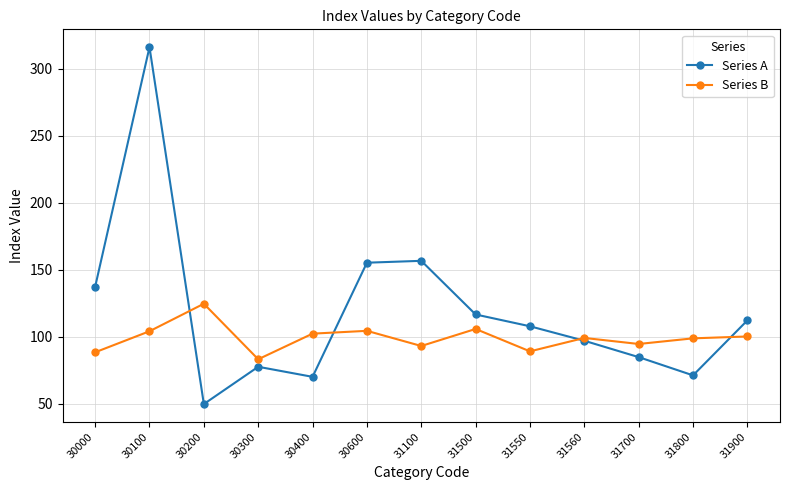

What are all the series names shown in the legend?

Series A, Series B